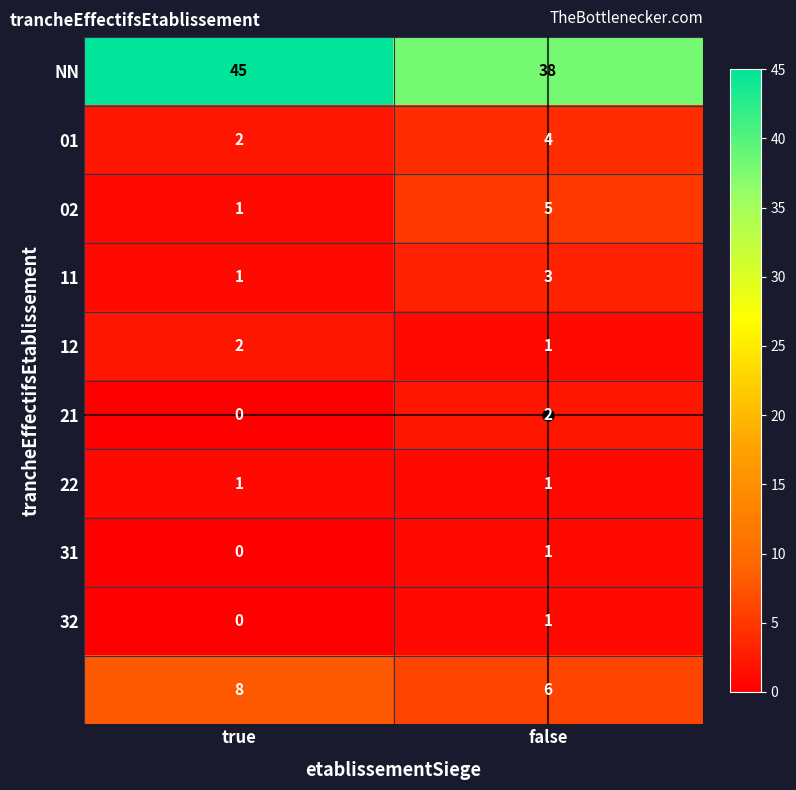

What is the total value across all series at false?

62